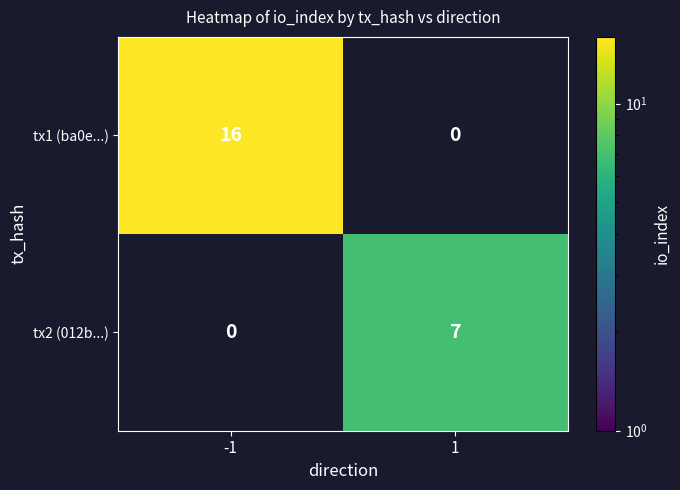

What is the sum of the tx2 (012b...) values at -1 and 1?

7